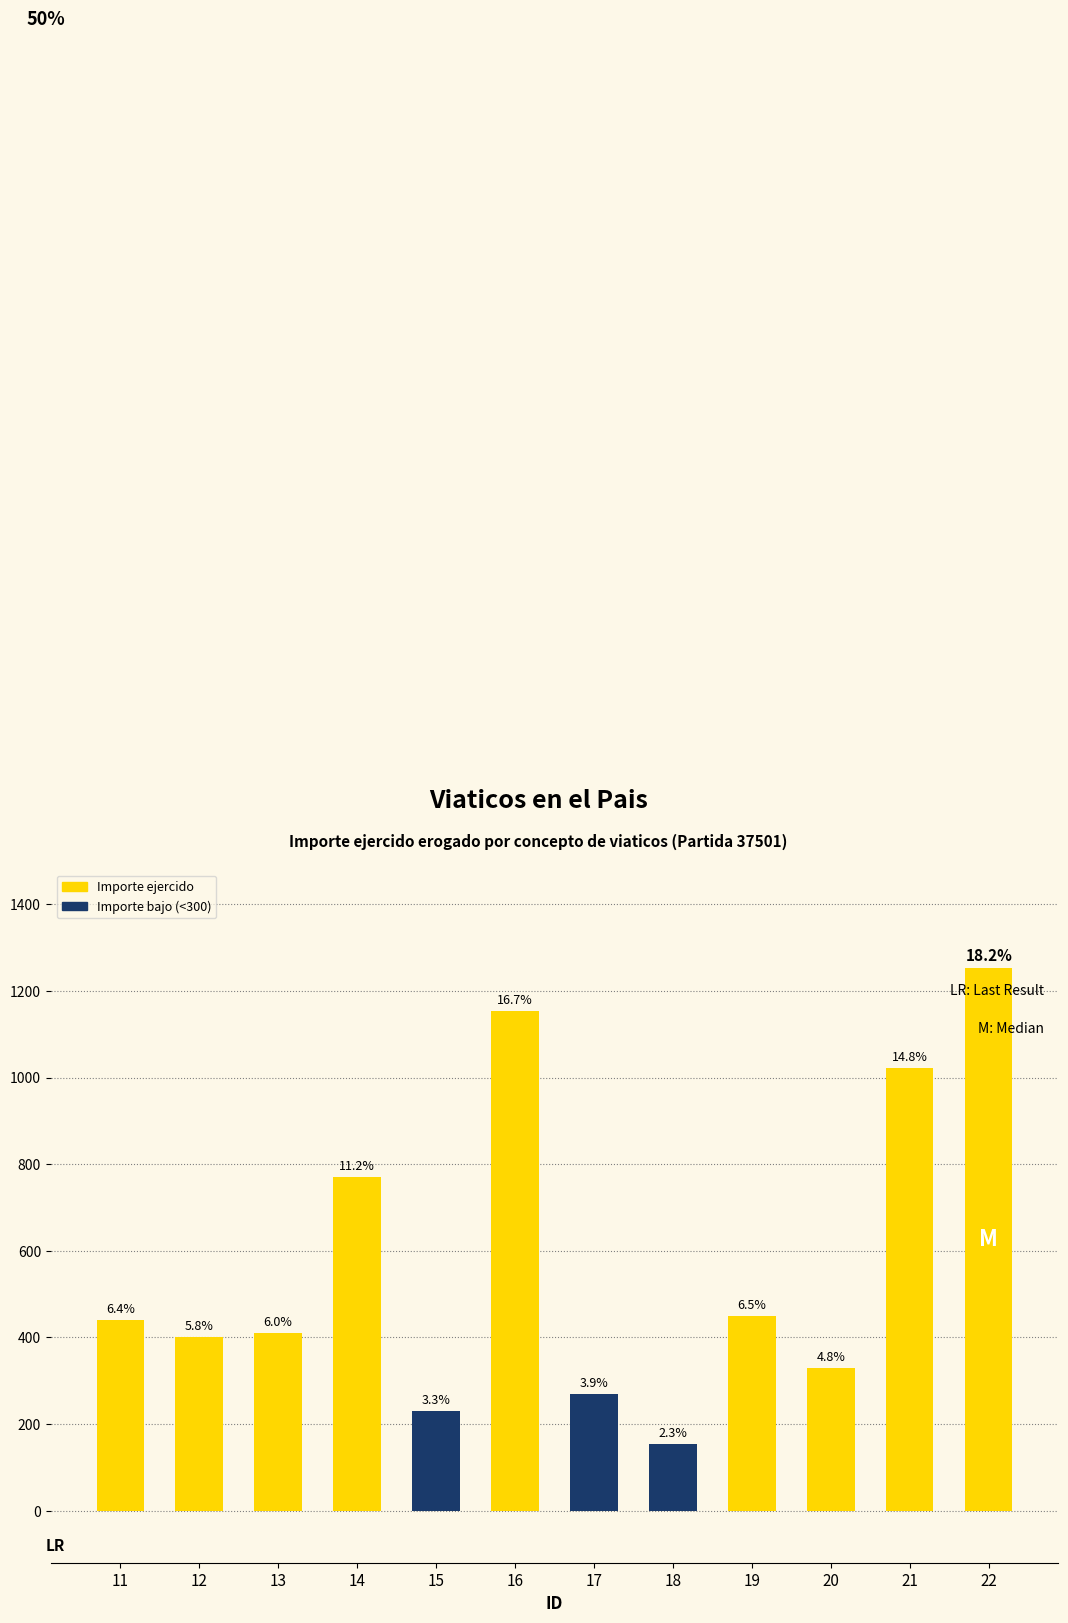

Does the chart contain any negative values?

No